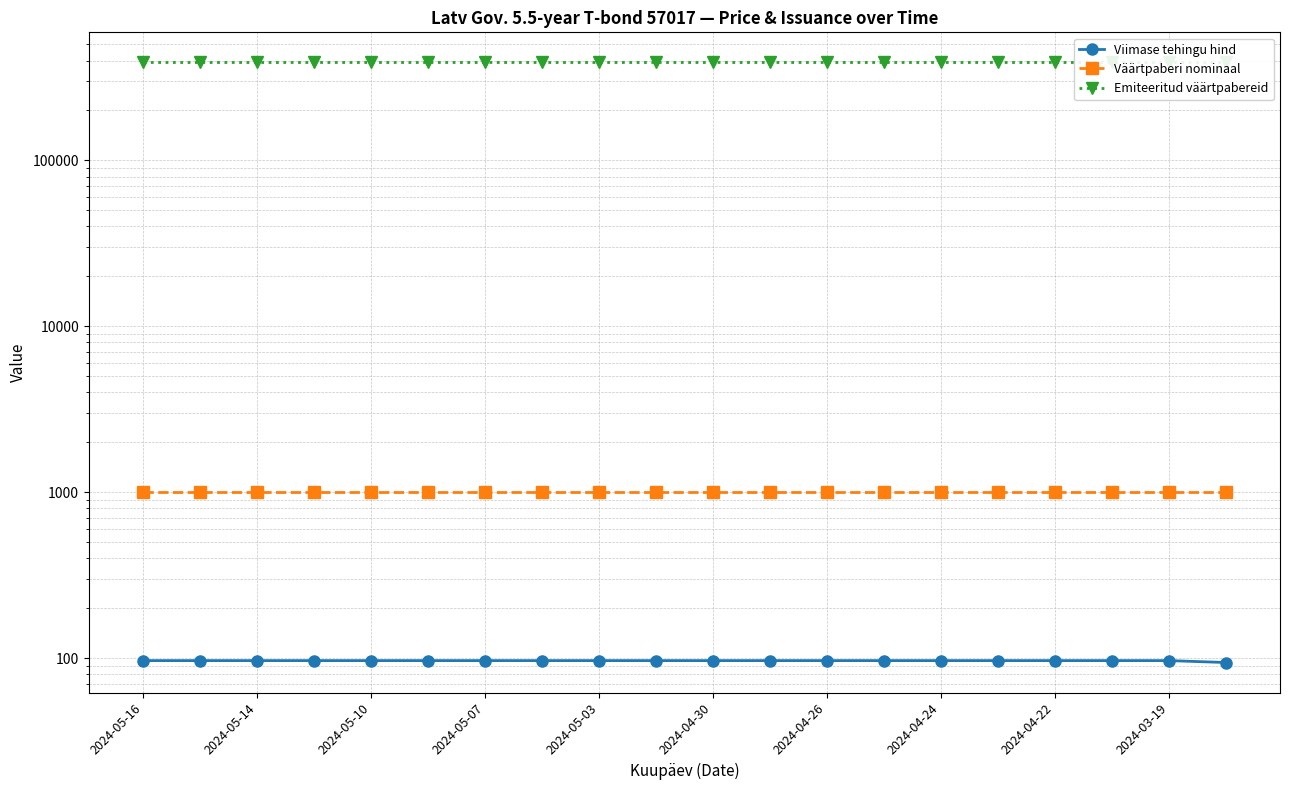

Reading right to left, extract all data points from this chart.

Viimase tehingu hind: 94.3	96.9	96.9	96.9	96.9	96.9	96.9	96.9	96.9	96.9	96.9	96.9	96.9	96.9	96.9	96.9	96.9	96.9	96.9	96.9
Väärtpaberi nominaal: 1000.0	1000.0	1000.0	1000.0	1000.0	1000.0	1000.0	1000.0	1000.0	1000.0	1000.0	1000.0	1000.0	1000.0	1000.0	1000.0	1000.0	1000.0	1000.0	1000.0
Emiteeritud väärtpabereid: 390001.0	390001.0	390001.0	390001.0	390001.0	390001.0	390001.0	390001.0	390001.0	390001.0	390001.0	390001.0	390001.0	390001.0	390001.0	390001.0	390001.0	390001.0	390001.0	390001.0